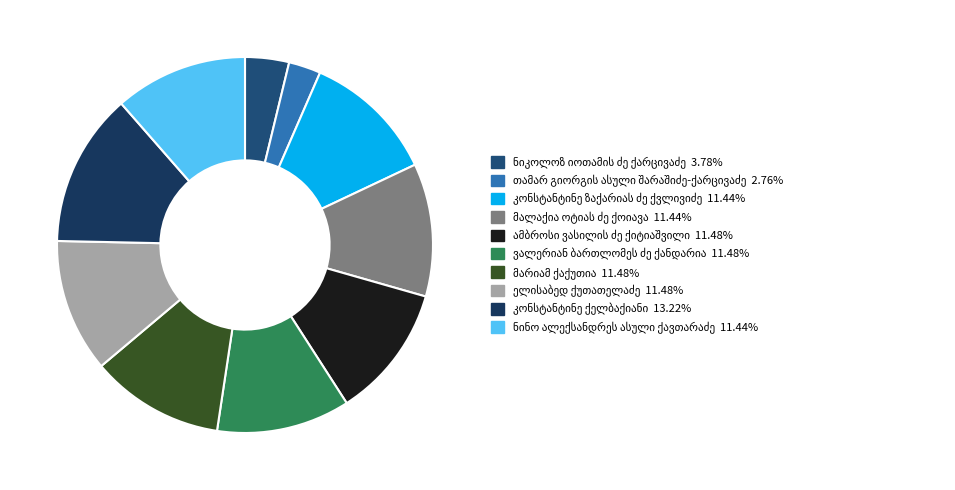

What percentage is NOT represented by ნინო ალექსანდრეს ასული ქავთარაძე?

88.6%